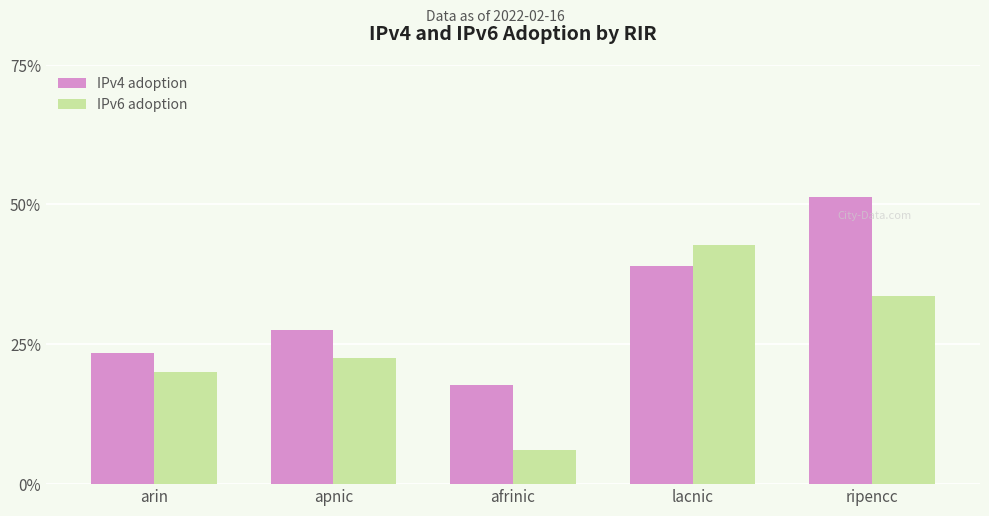

At which category does the chart reach its minimum across all series?

afrinic